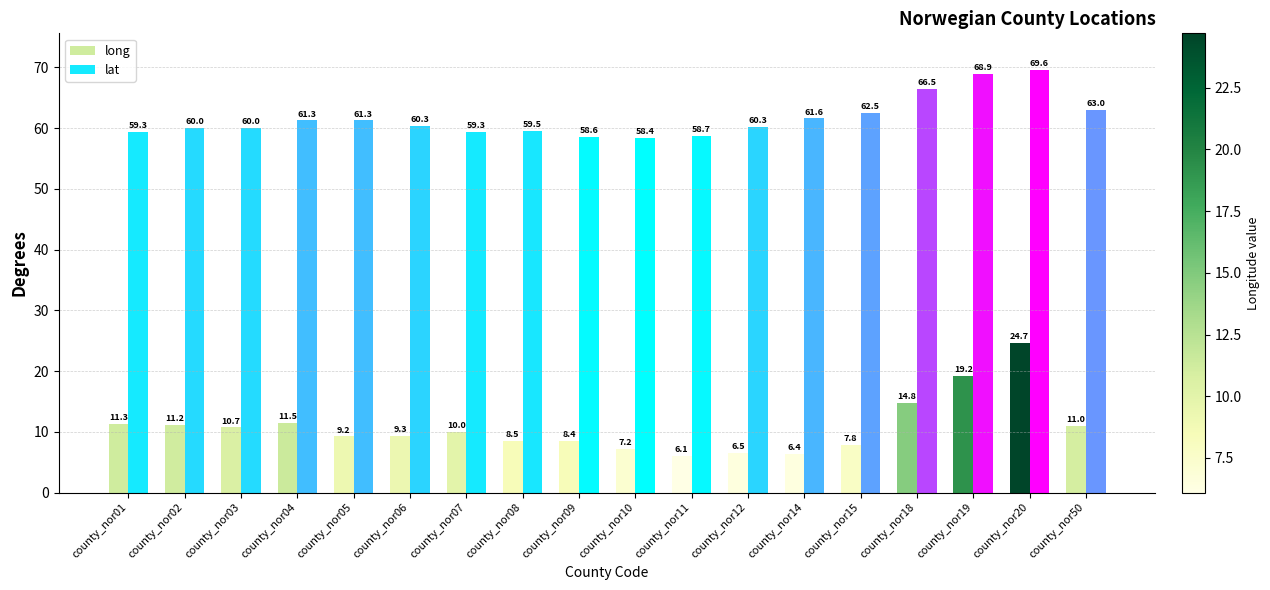

List the series in order of their overall mean, lowest first.

long, lat